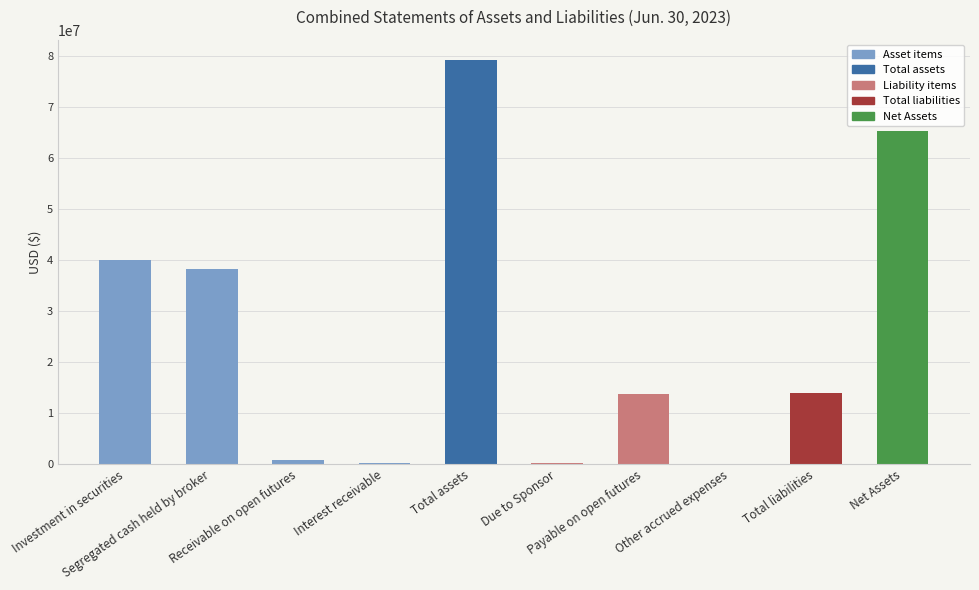

What is the maximum value shown in the chart?

79243680